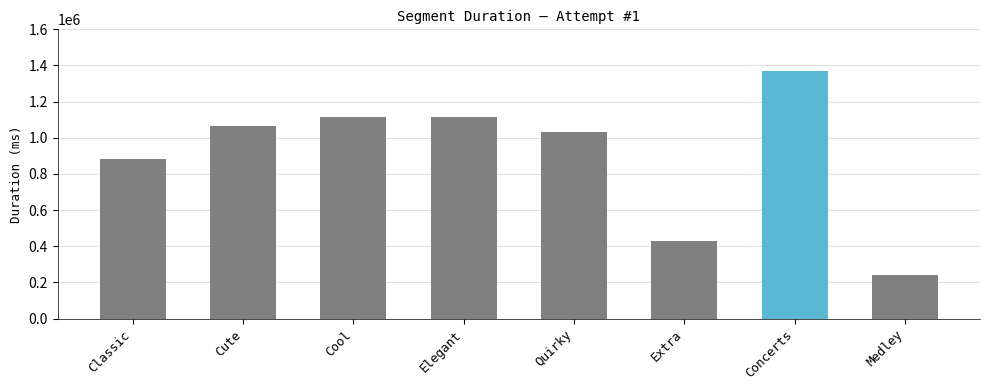

Where is the data nearest to the value 803038?

Classic